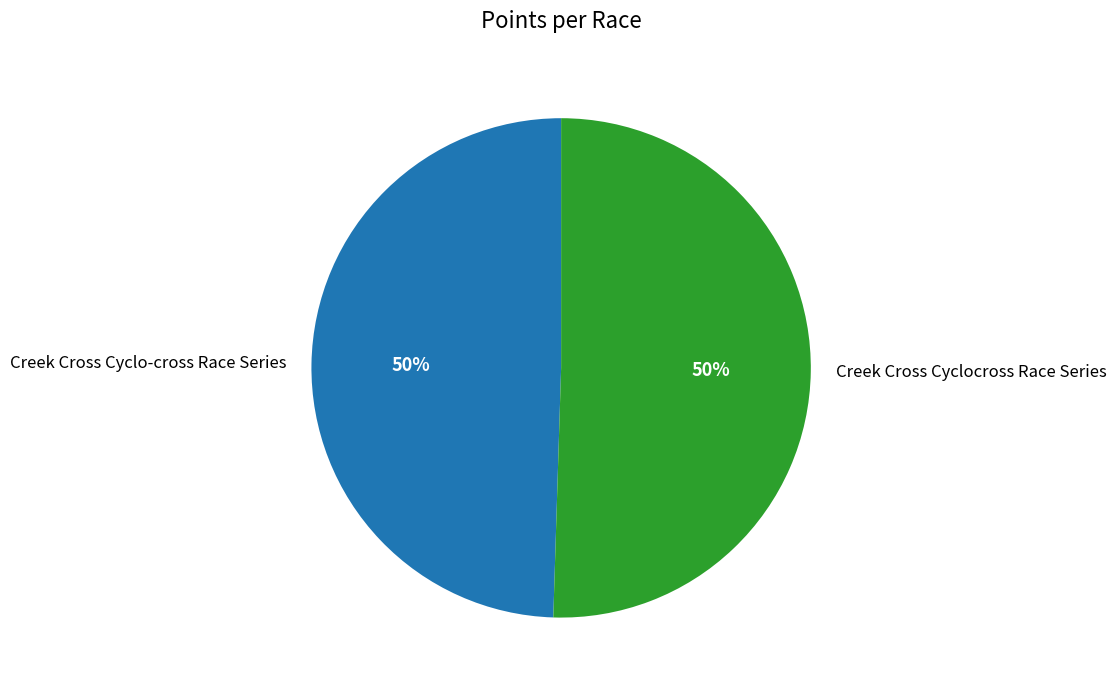

Do Creek Cross Cyclo-cross Race Series and Creek Cross Cyclocross Race Series together represent more than half of the pie?

Yes